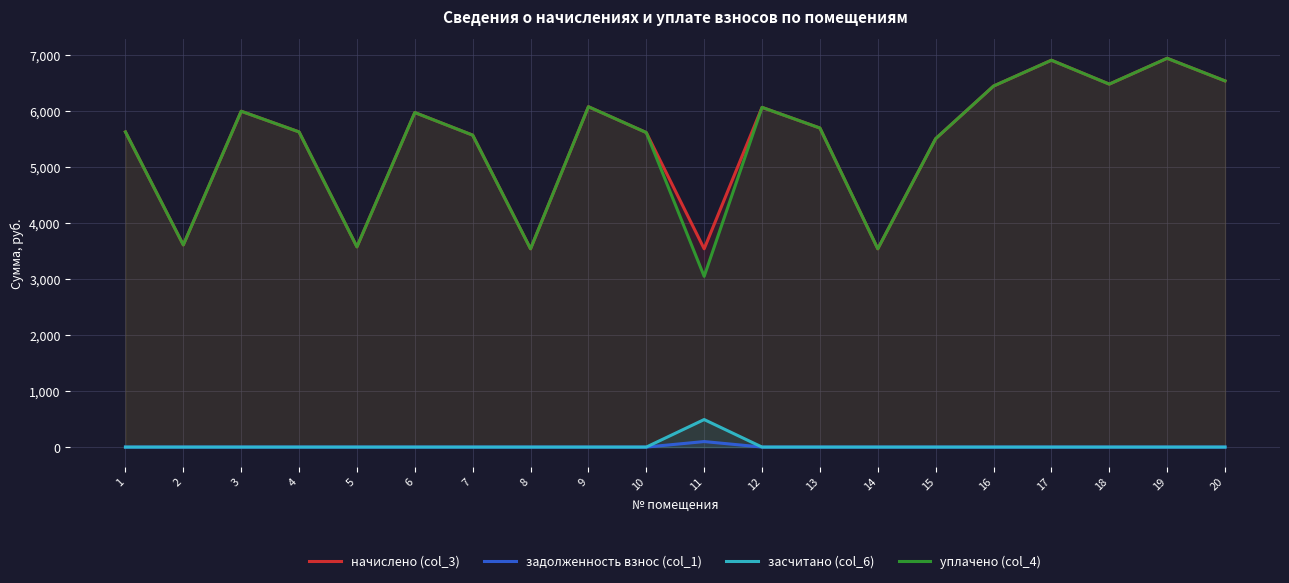

What are all the series names shown in the legend?

начислено (col_3), задолженность взнос (col_1), засчитано (col_6), уплачено (col_4)